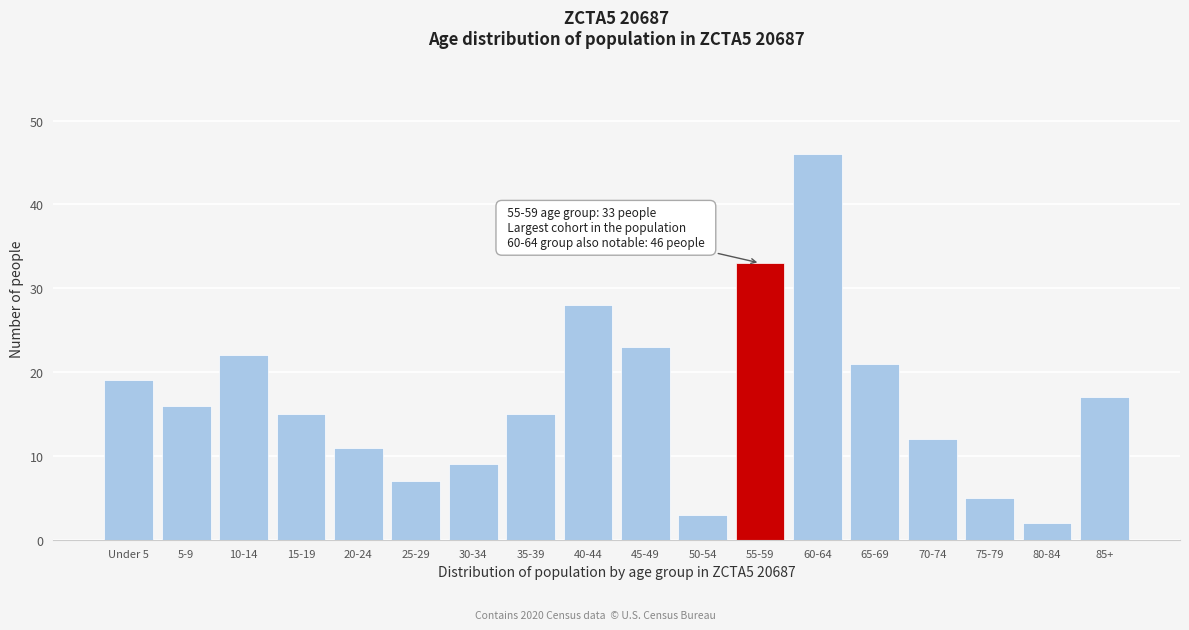

Reading left to right, list all the values displayed in this chart.

Under 5=19	5-9=16	10-14=22	15-19=15	20-24=11	25-29=7	30-34=9	35-39=15	40-44=28	45-49=23	50-54=3	55-59=33	60-64=46	65-69=21	70-74=12	75-79=5	80-84=2	85+=17